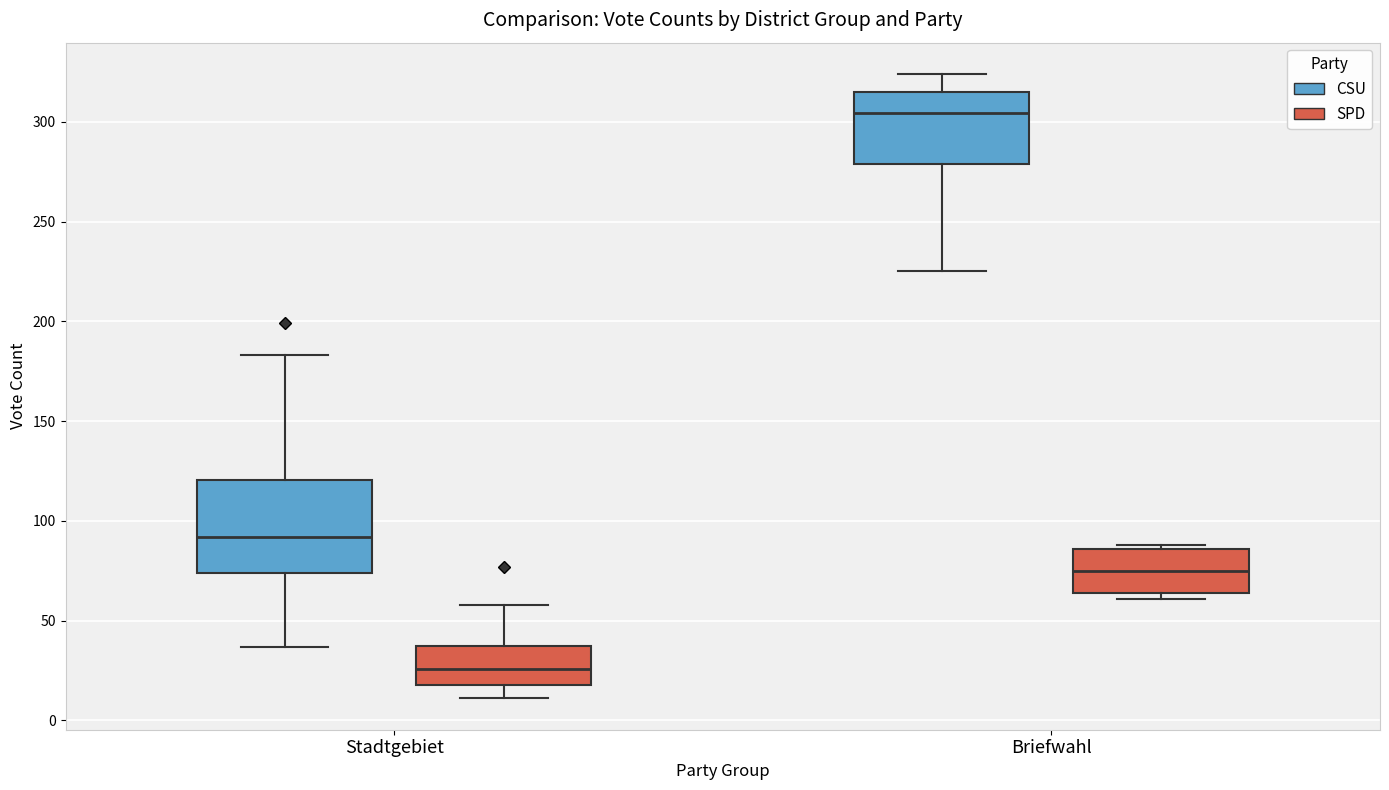

Reading left to right, read every box against the y-axis: the position of its median line, the range the box covers, and the ends of its whiskers. The values are not printed on the chart, so give them approximately, as read against the axis.

Stadtgebiet (CSU): median 90, box 75 to 120, whiskers 35 to 185
Stadtgebiet (SPD): median 25, box 20 to 40, whiskers 10 to 60
Briefwahl (CSU): median 305, box 280 to 315, whiskers 225 to 325
Briefwahl (SPD): median 75, box 65 to 85, whiskers 60 to 90